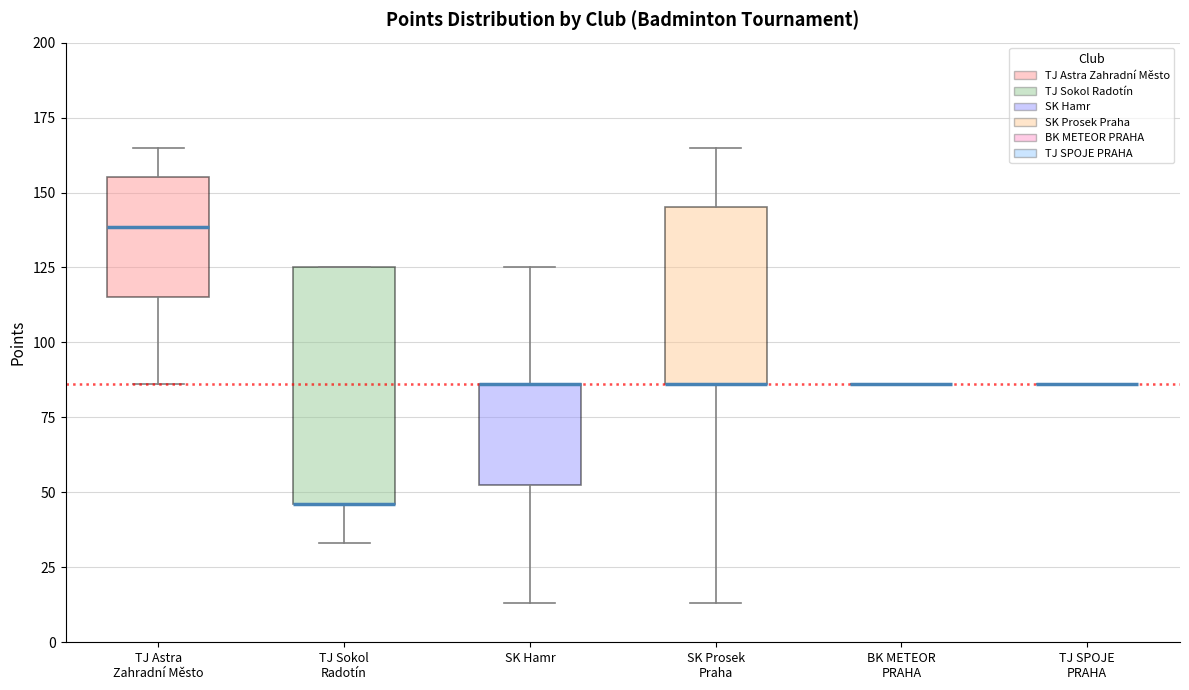

Where does the lower whisker of the box for TJ Sokol Radotín end on the y-axis? The values are not printed on the chart, so give them approximately, as read against the axis.

35